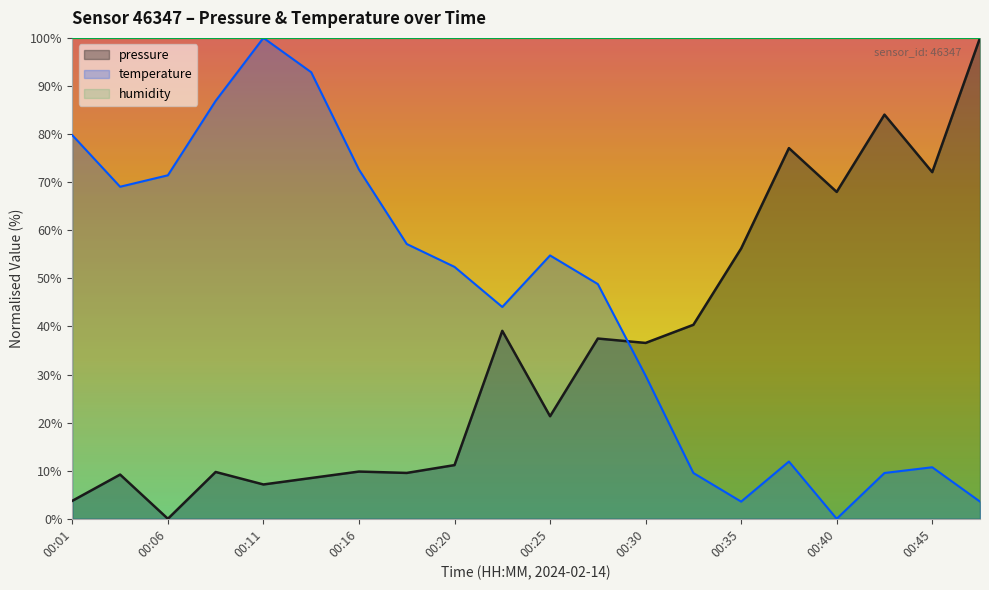

Between 00:06 and 00:42, which is larger?

00:42